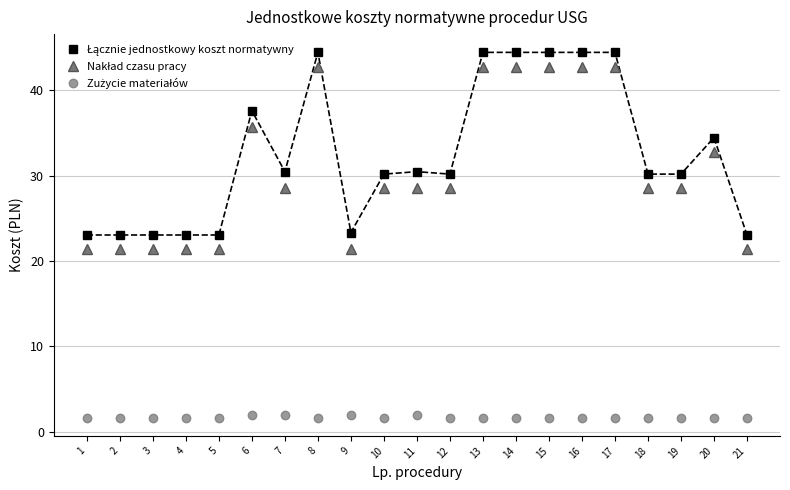

At how many categories does at least one series exceed 32?

8